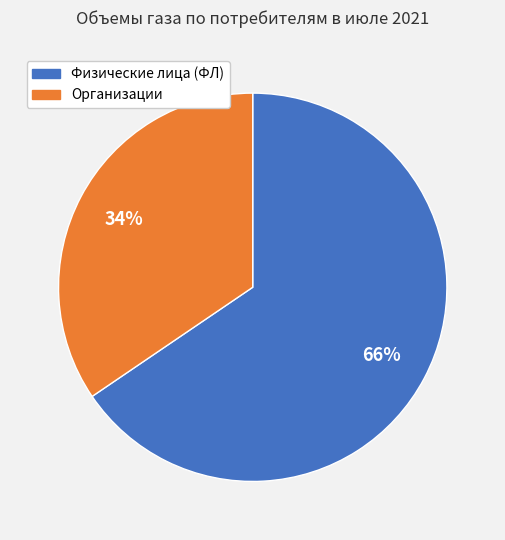

To the nearest percent, what is the average slice percentage?

50%